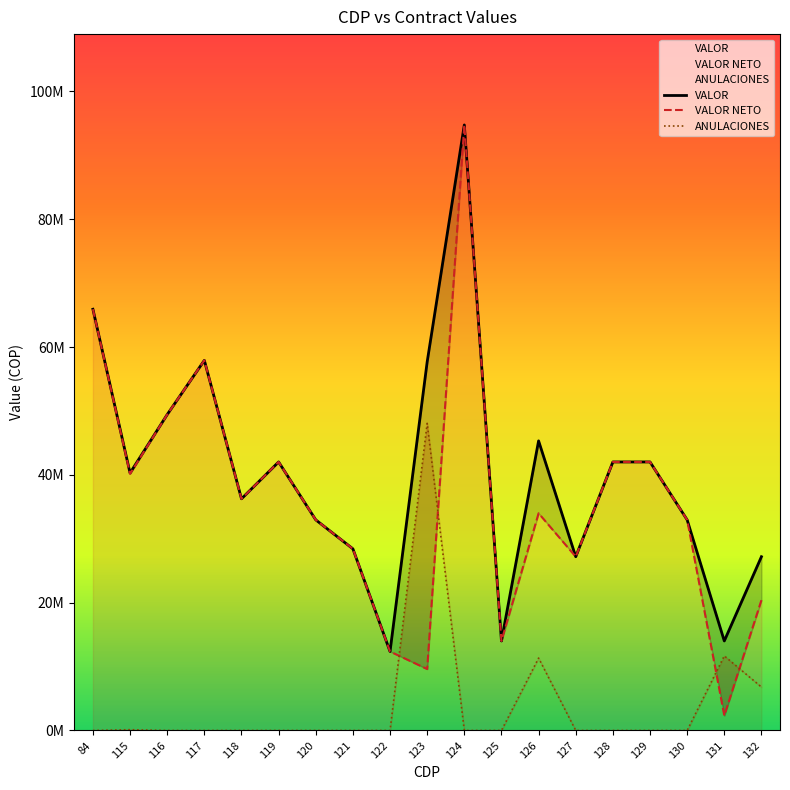

What is the value of the VALOR NETO point at the 12th from the left?

14008000